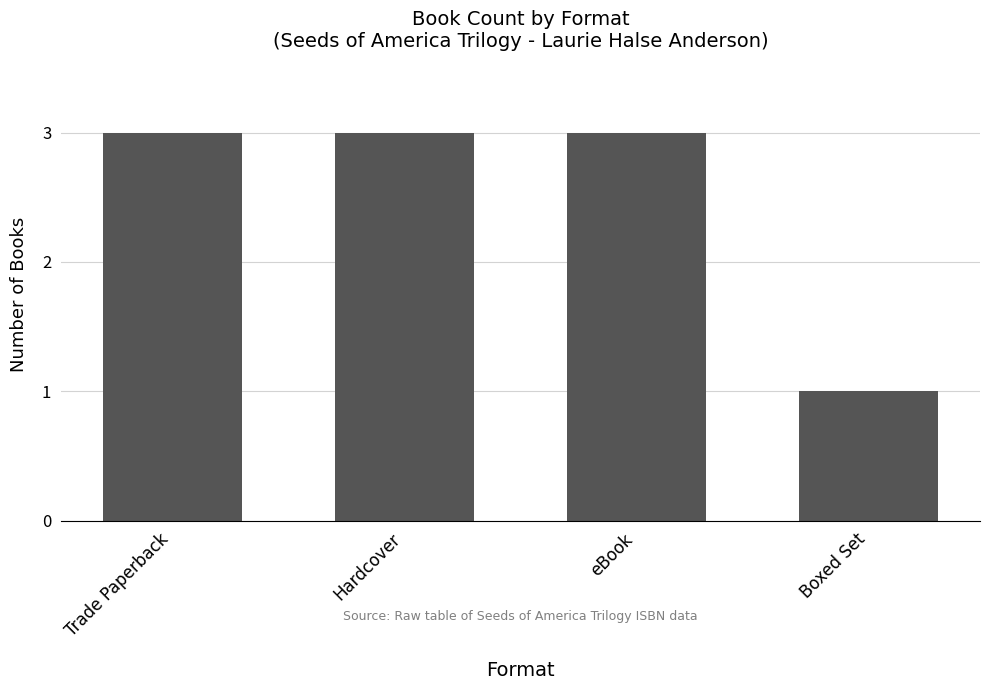

What is the label of the 2nd bar from the right?

eBook